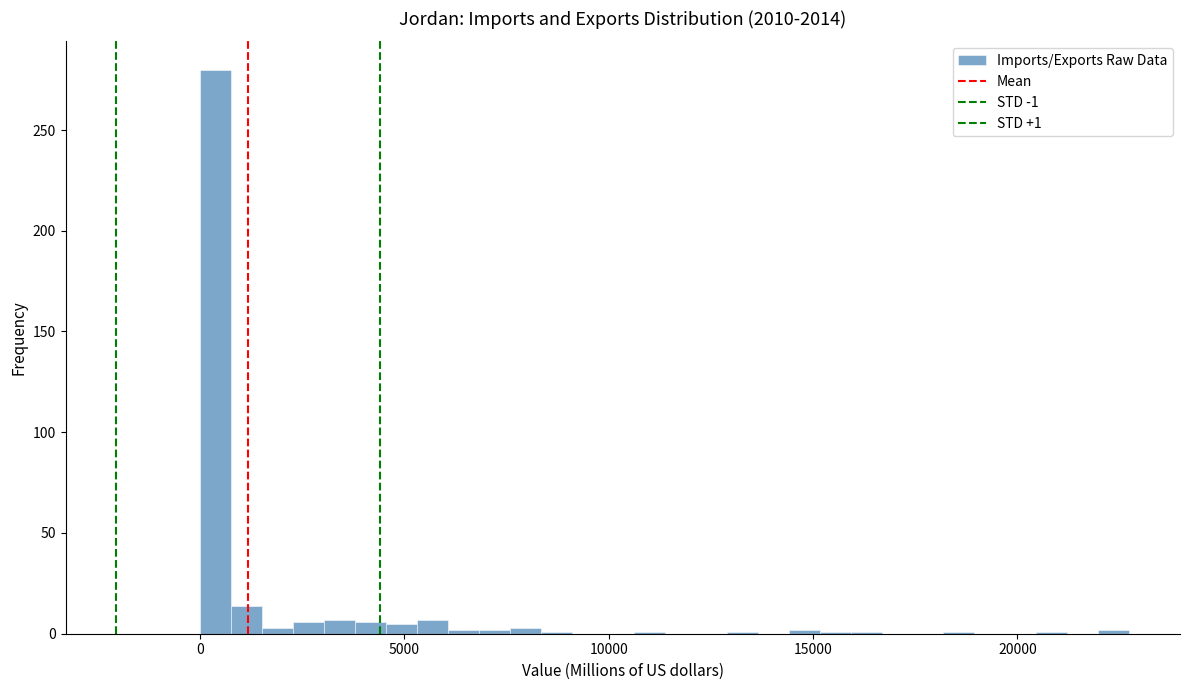

Around what value on the x-axis is the tallest bar? Give the approximate position of its centre, as read against the axis.

500